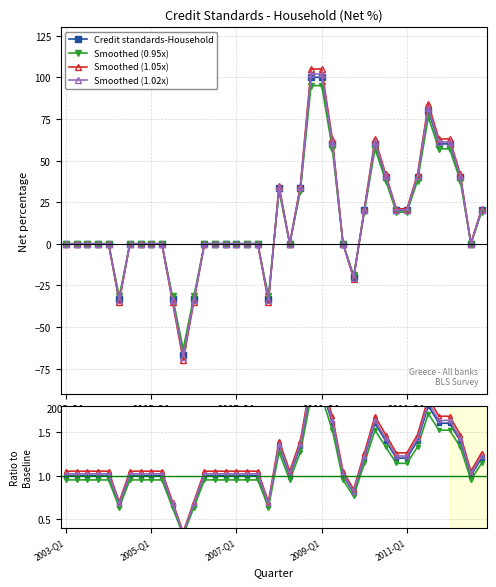

Rank the series by their average value, from lowest to highest.

Smoothed (0.95x), Credit standards-Household, Smoothed (1.02x), Smoothed (1.05x)